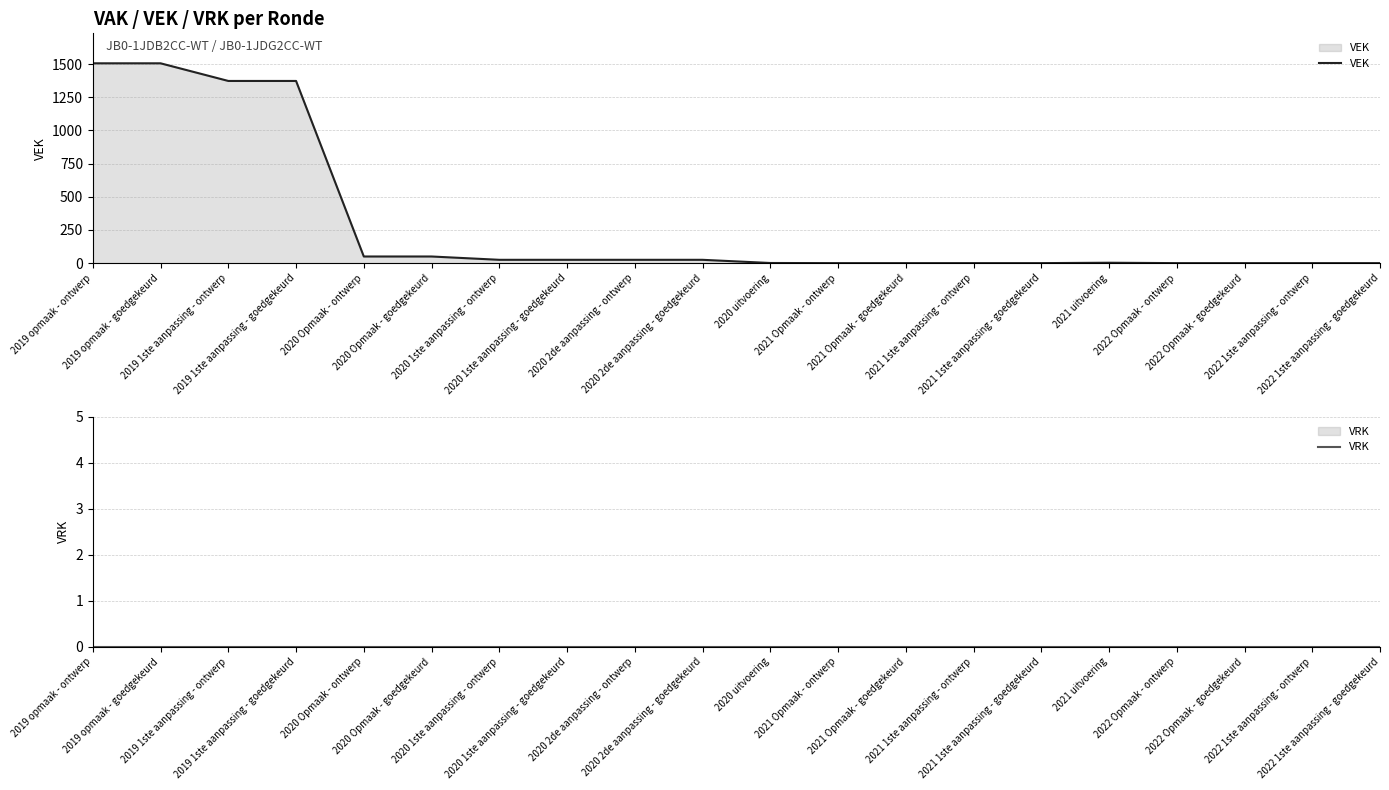

What are all the series names shown in the legend?

VEK, VRK